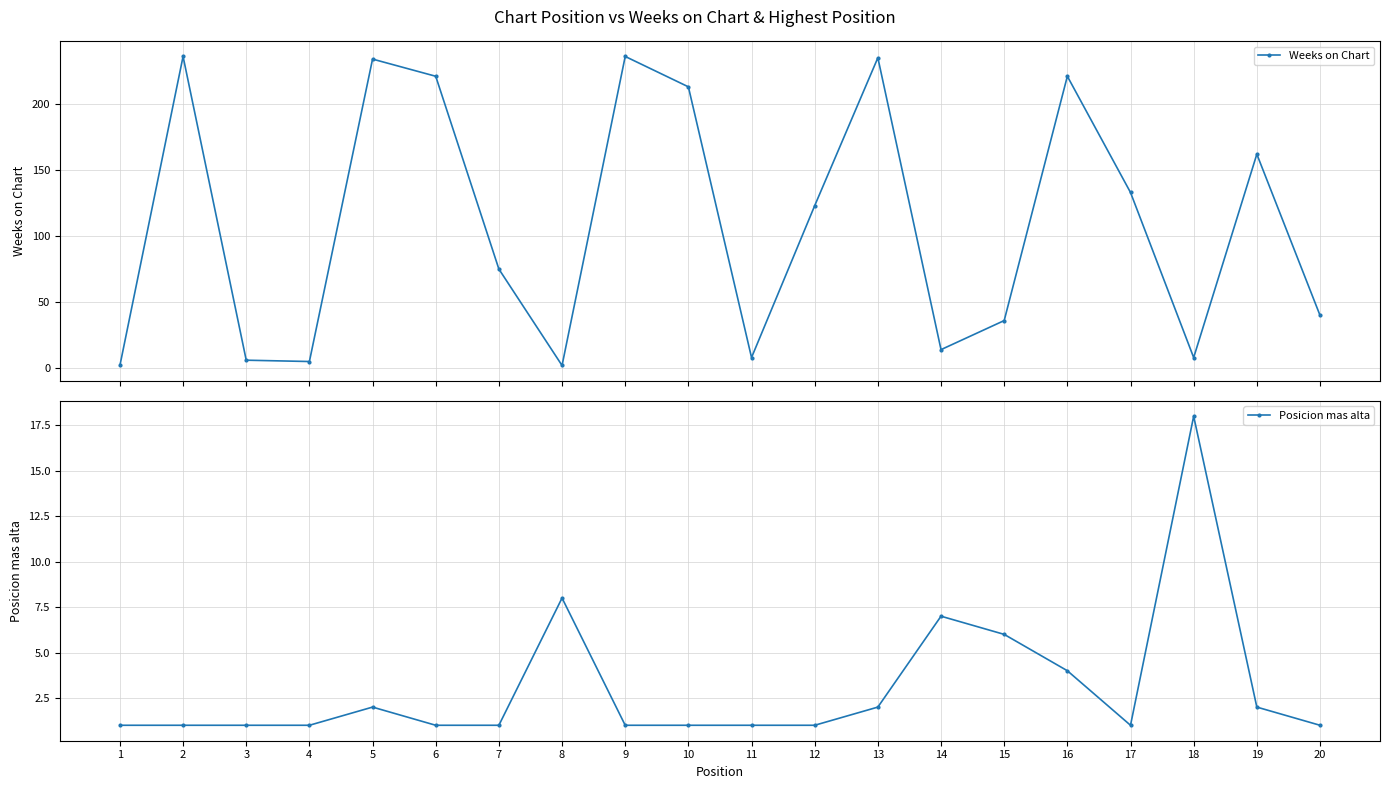

At which category does Posicion mas alta reach its first local peak?

5